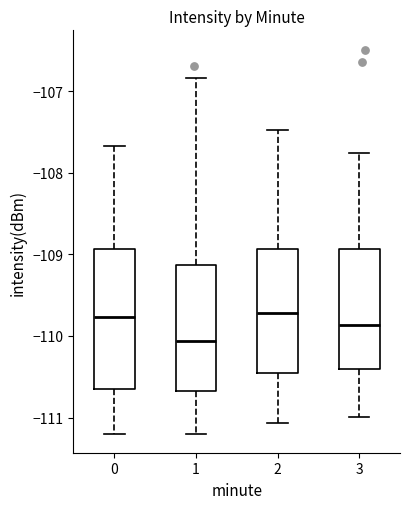

Comparing the boxes themselves (not the whiskers), which one is the tallest?

0